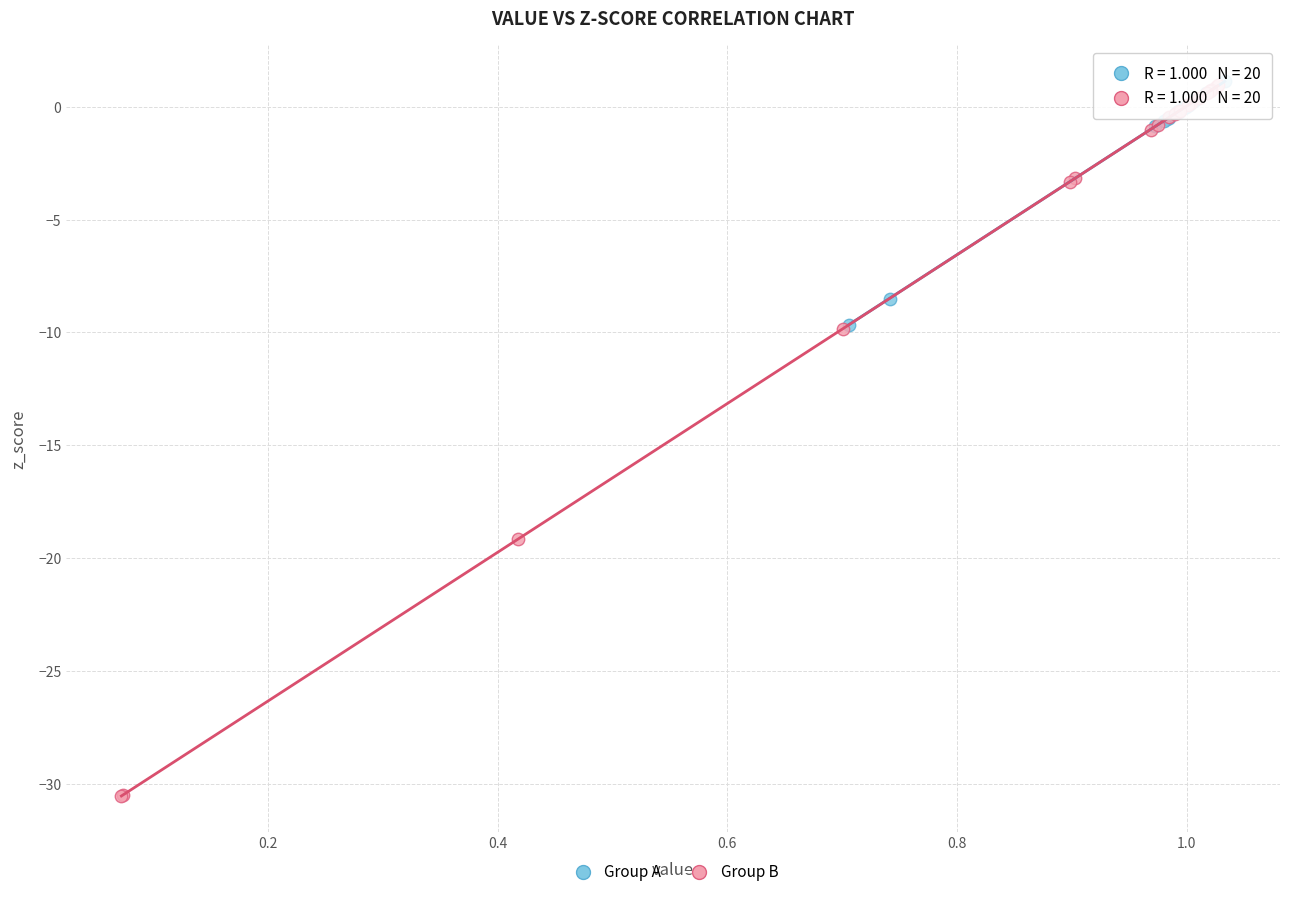

Which series reaches the minimum Y coordinate?

Group B